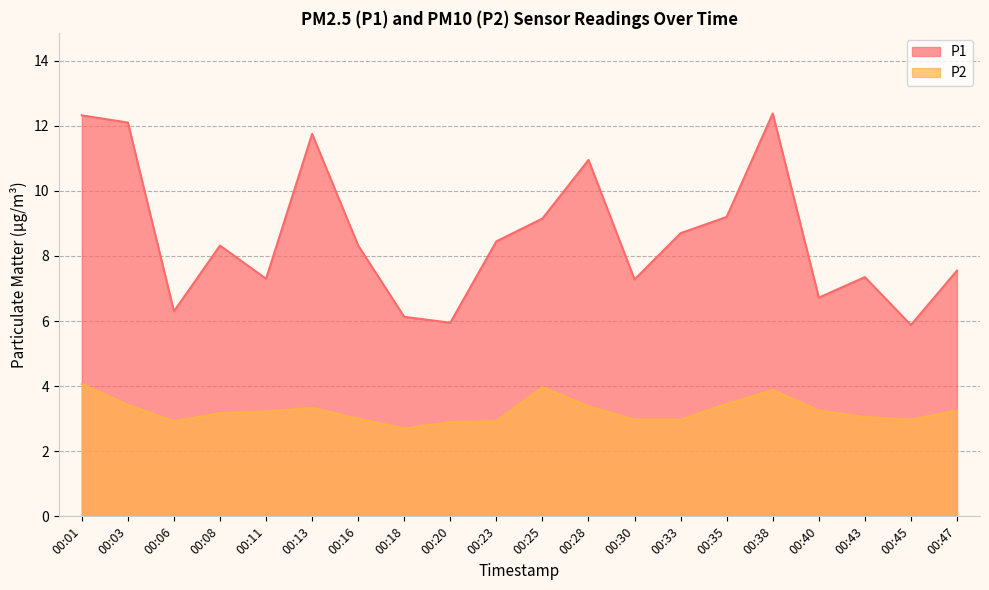

Which series changed the most between 00:03 and 00:40?

P1